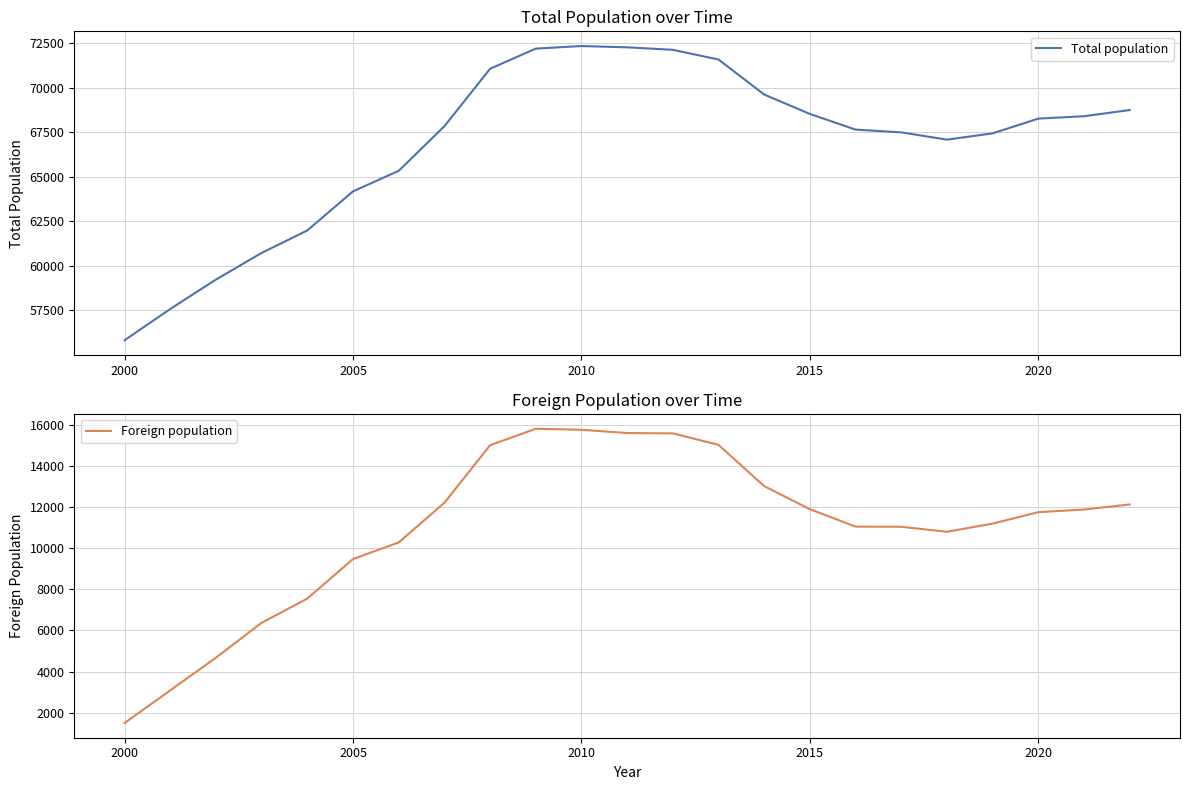

Which category has the lowest value in the Foreign population series?

2000